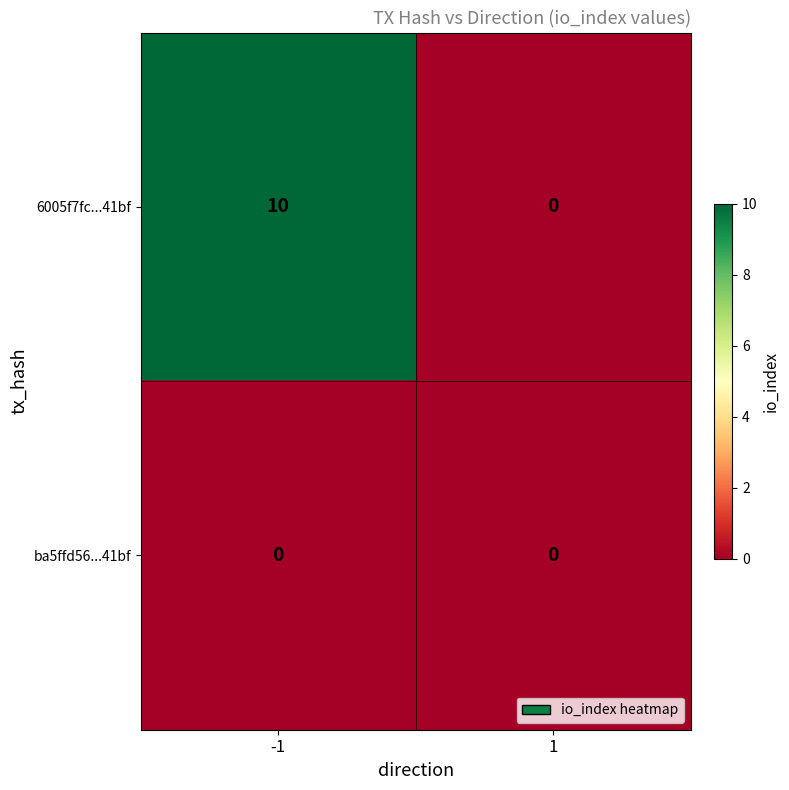

Reading right to left, list all the values displayed in this chart.

6005f7fc...41bf: 1=0	-1=10
ba5ffd56...41bf: 1=0	-1=0